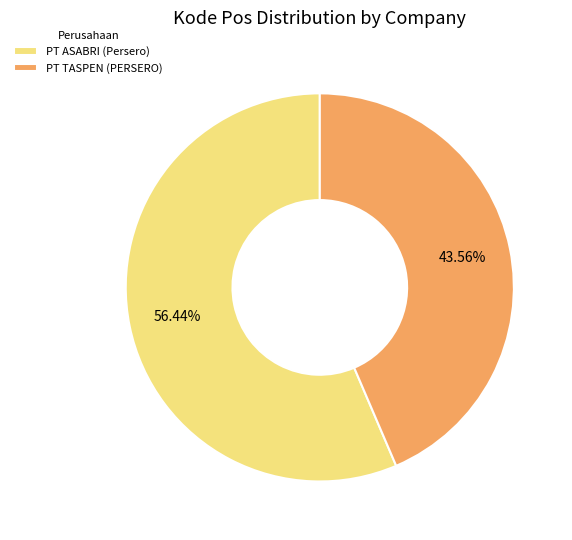

Which has a higher value, PT TASPEN (PERSERO) or PT ASABRI (Persero)?

PT ASABRI (Persero)